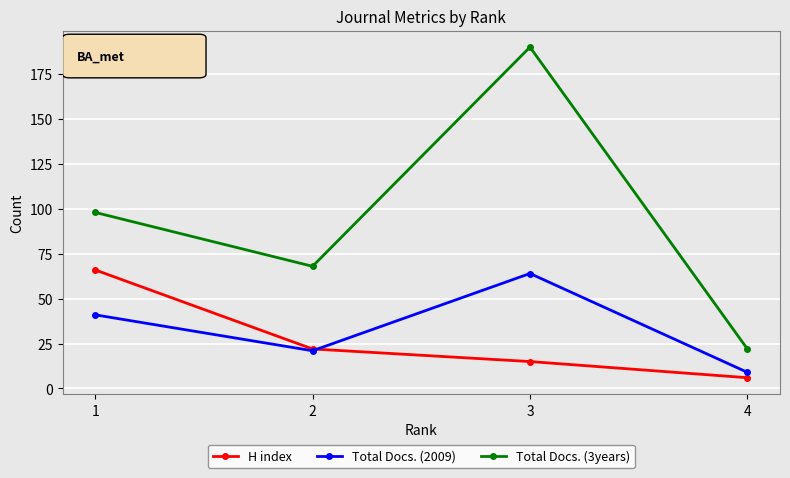

True or false: Total Docs. (3years) and Total Docs. (2009) intersect in this chart.

False